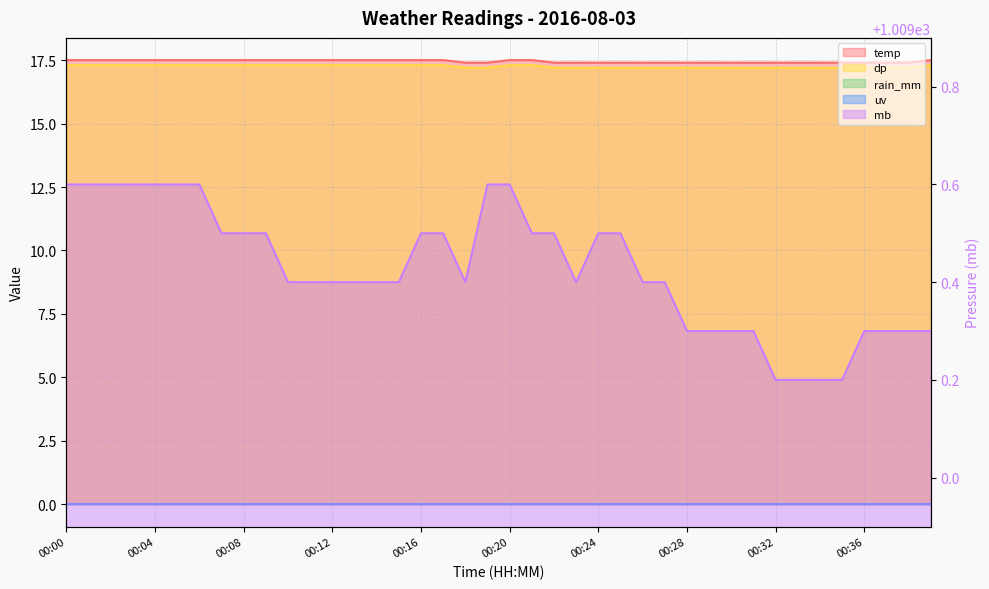

Where is temp nearest to the value 17?

00:18